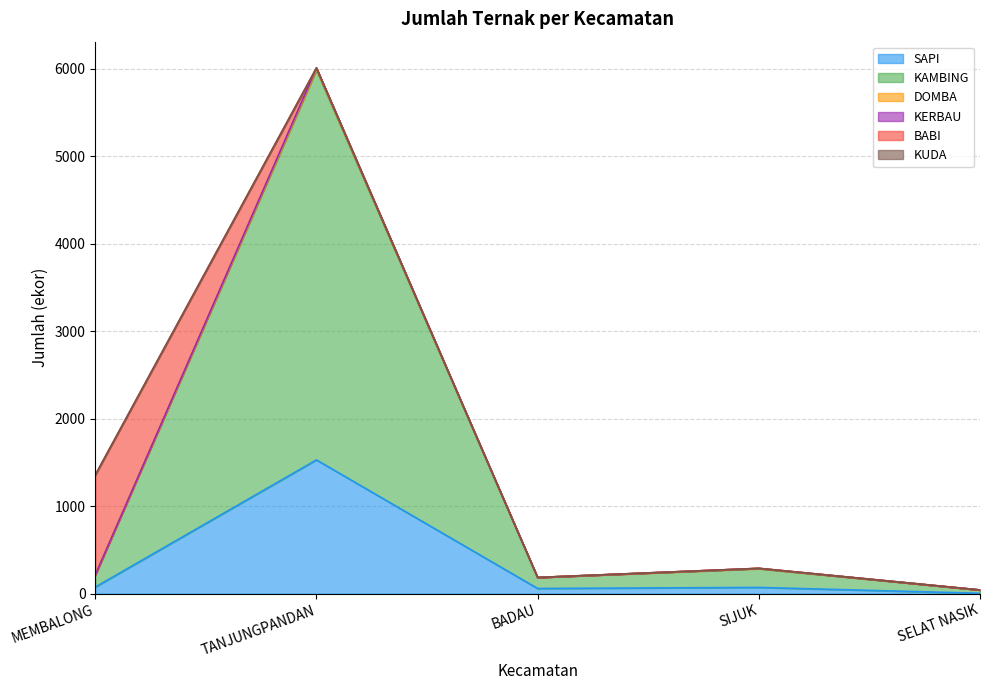

What is the value of the KAMBING point at the 4th from the left?

290